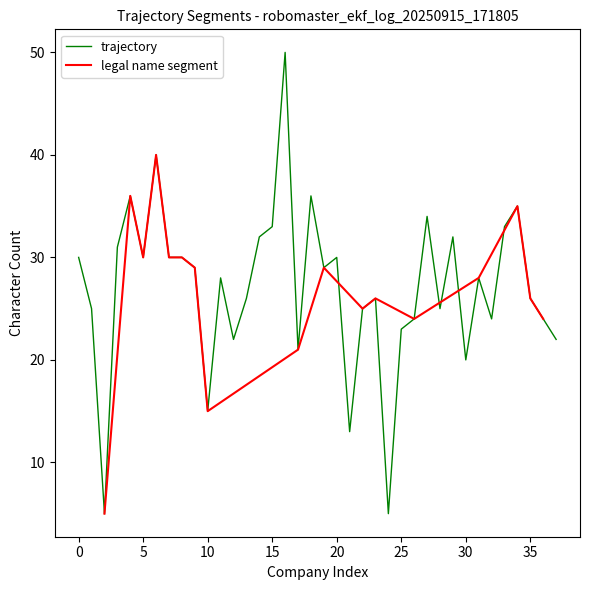

What is the maximum value shown in the chart?

50